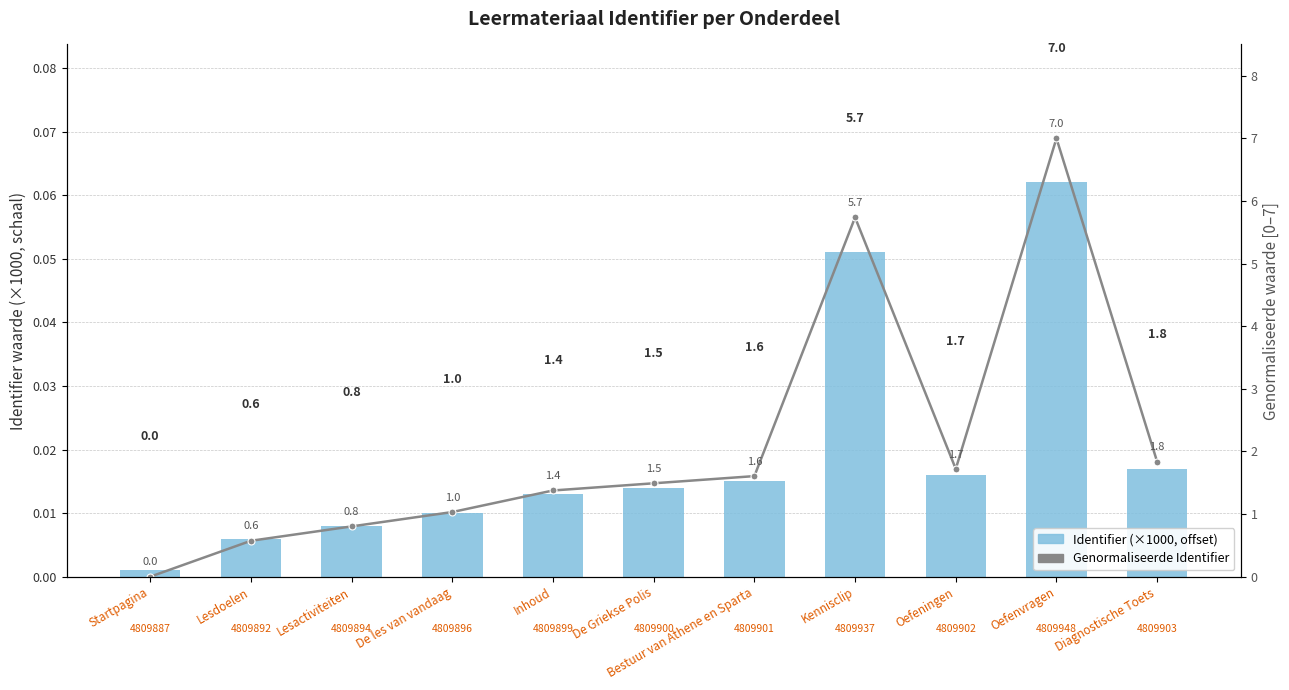

What is the maximum value for Identifier (×1000, offset)?

0.1